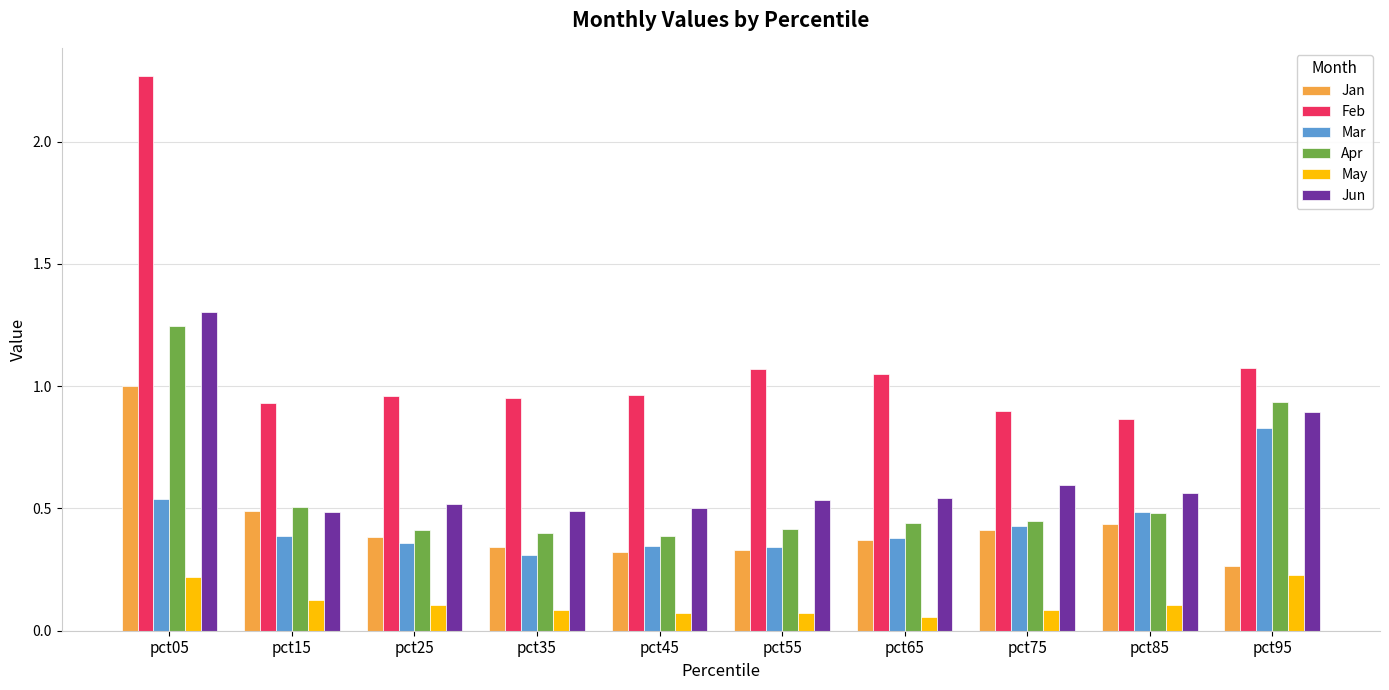

What is the total value across all series at pct15?

2.9